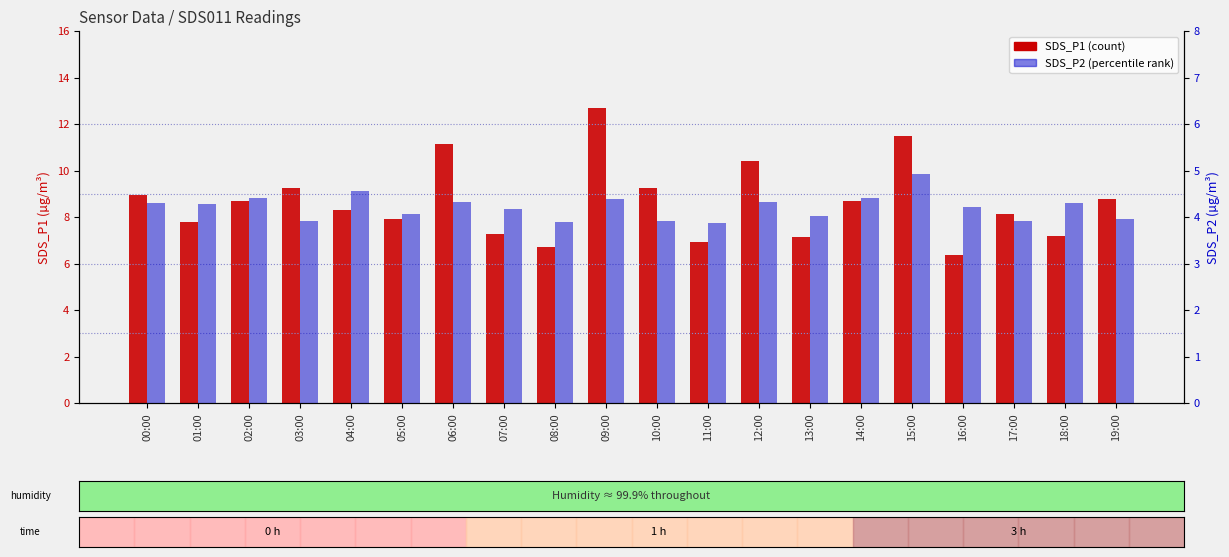

How many groups of bars are there?

20